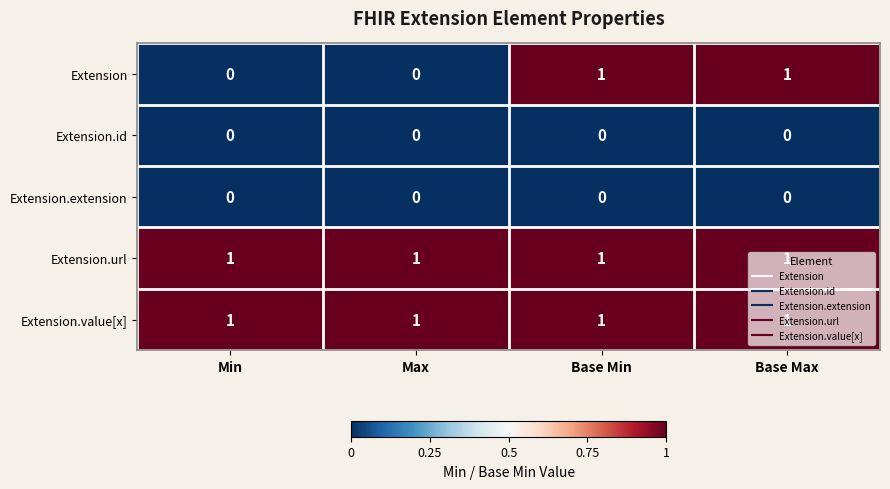

Is the value of Extension.url at Max greater than the value of Extension.extension at Min?

Yes